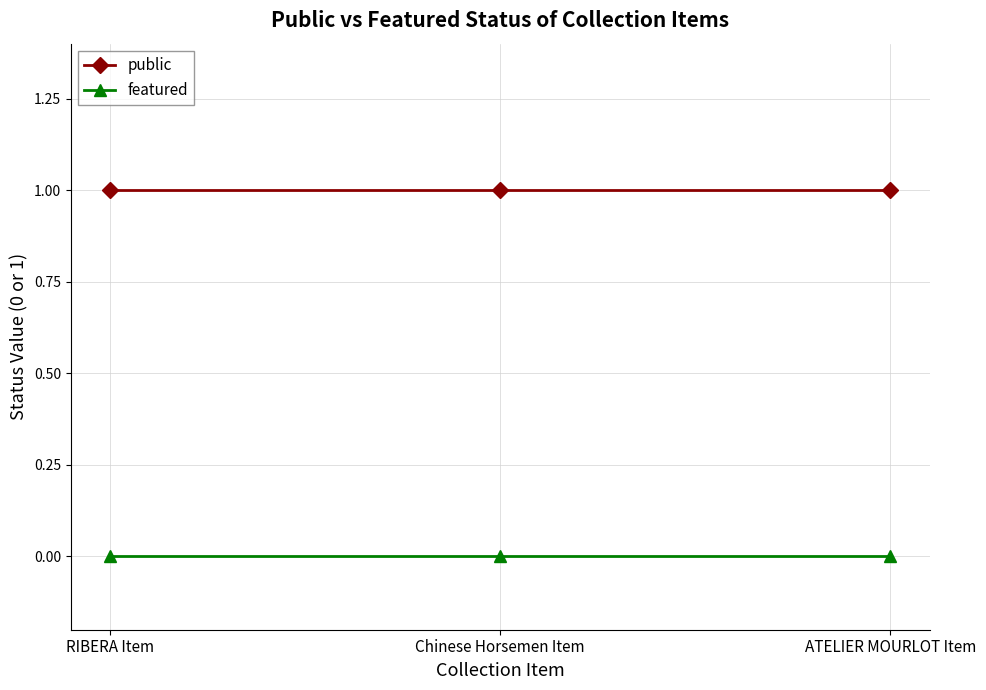

Rank the series by their maximum value, from highest to lowest.

public, featured